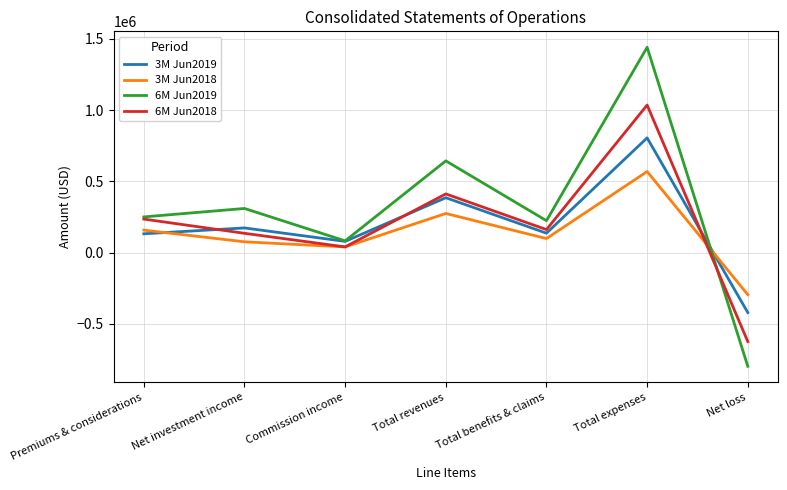

In 6M Jun2018, how many points are higher than both neighbors (excluding endpoints)?

2